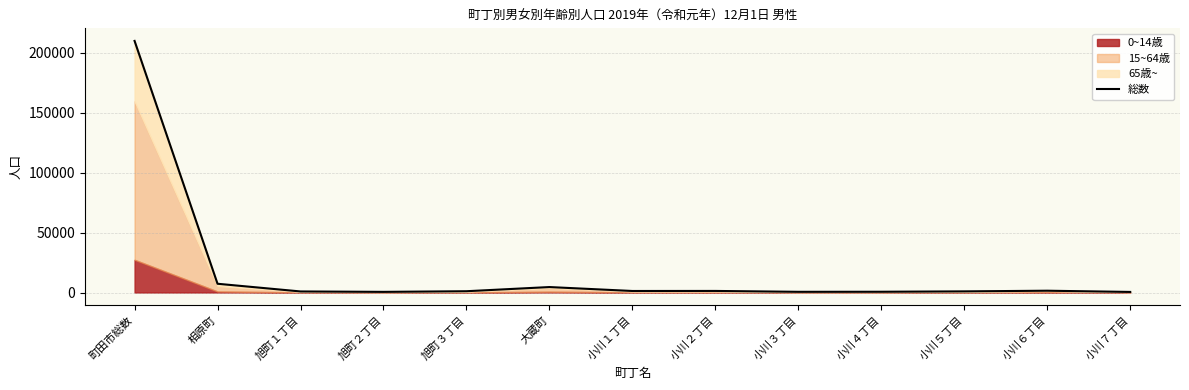

What is the label of the 5th point from the right?

小川３丁目